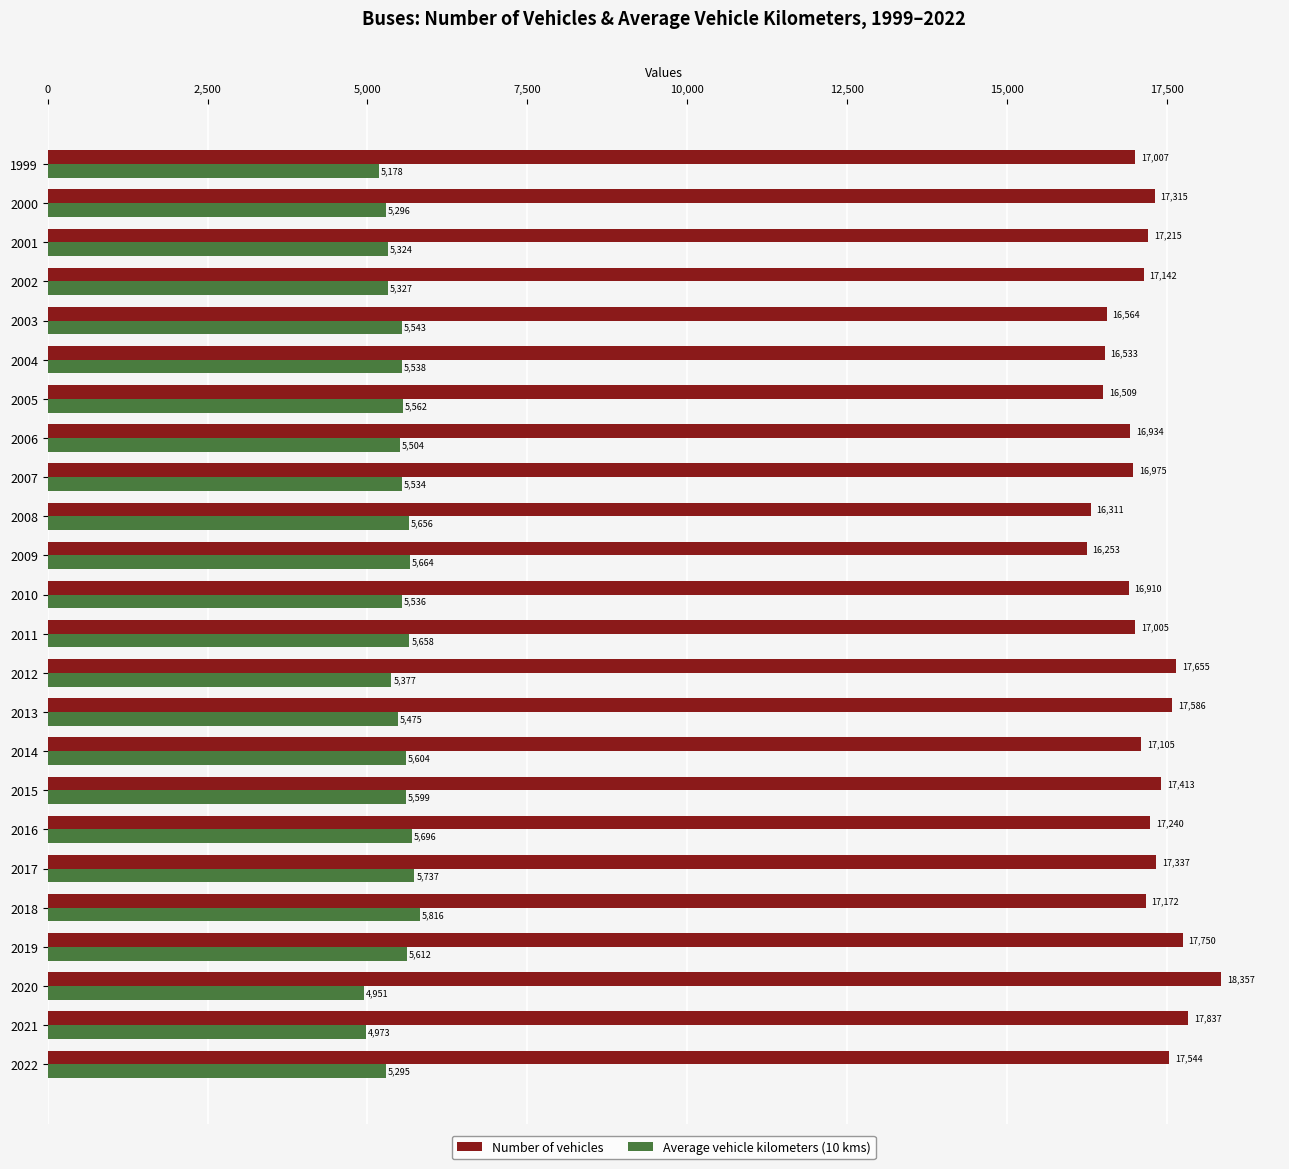

At which label does Number of vehicles reach its minimum?

2009